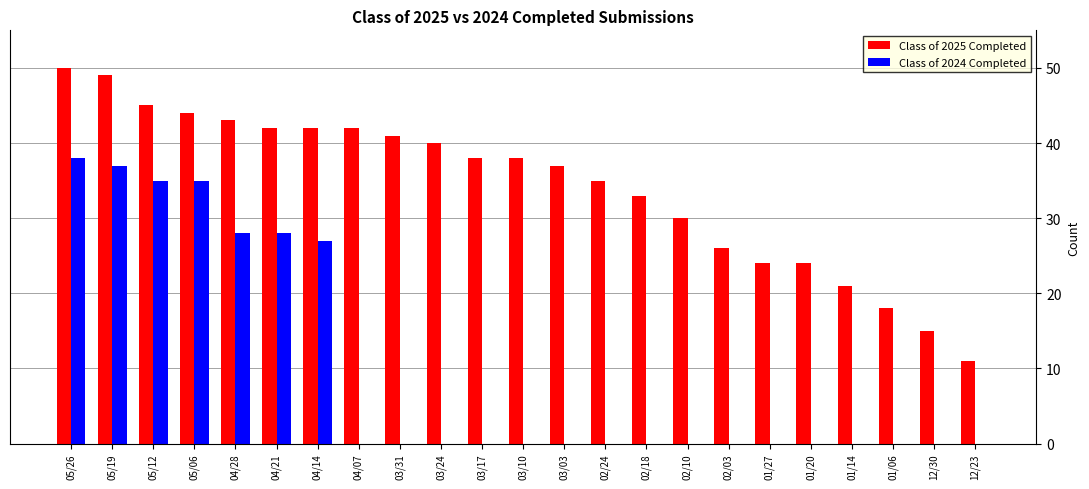

Reading left to right, list all the values displayed in this chart.

Class of 2025 Completed: 50	49	45	44	43	42	42	42	41	40	38	38	37	35	33	30	26	24	24	21	18	15	11
Class of 2024 Completed: 38	37	35	35	28	28	27	0	0	0	0	0	0	0	0	0	0	0	0	0	0	0	0